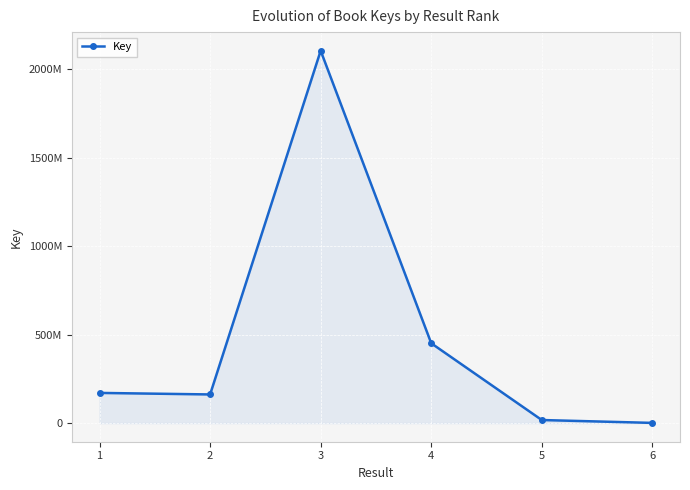

At which category does the data reach its first local valley?

2